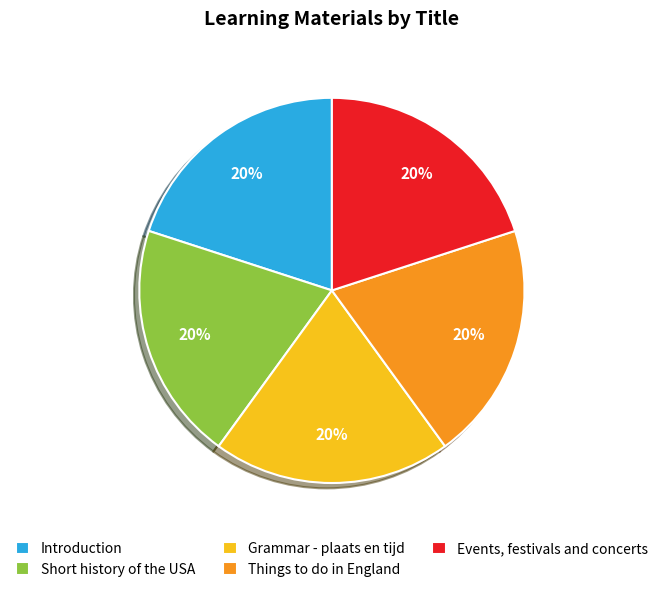

To the nearest percent, what is the combined percentage of Things to do in England and Events, festivals and concerts?

40%